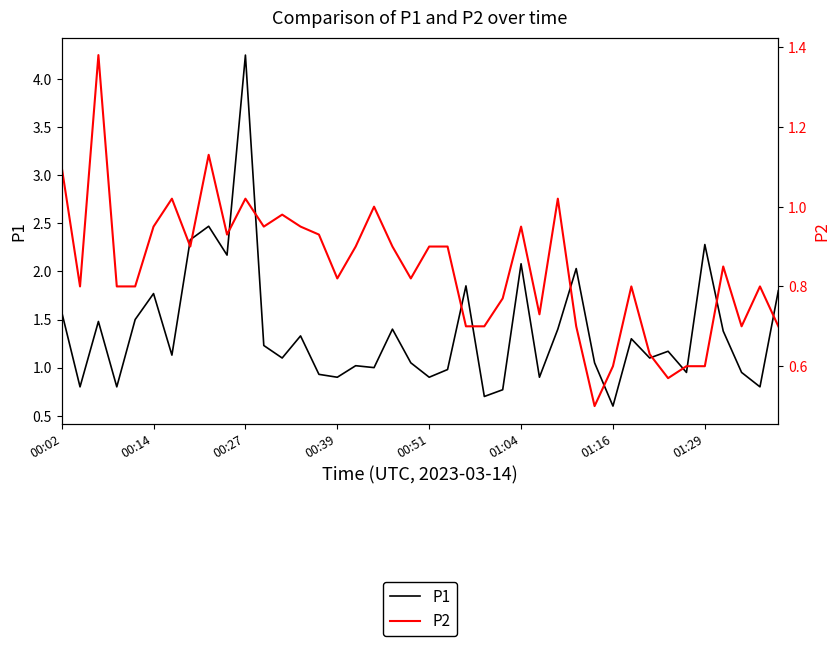

What position from the left is 23?

24